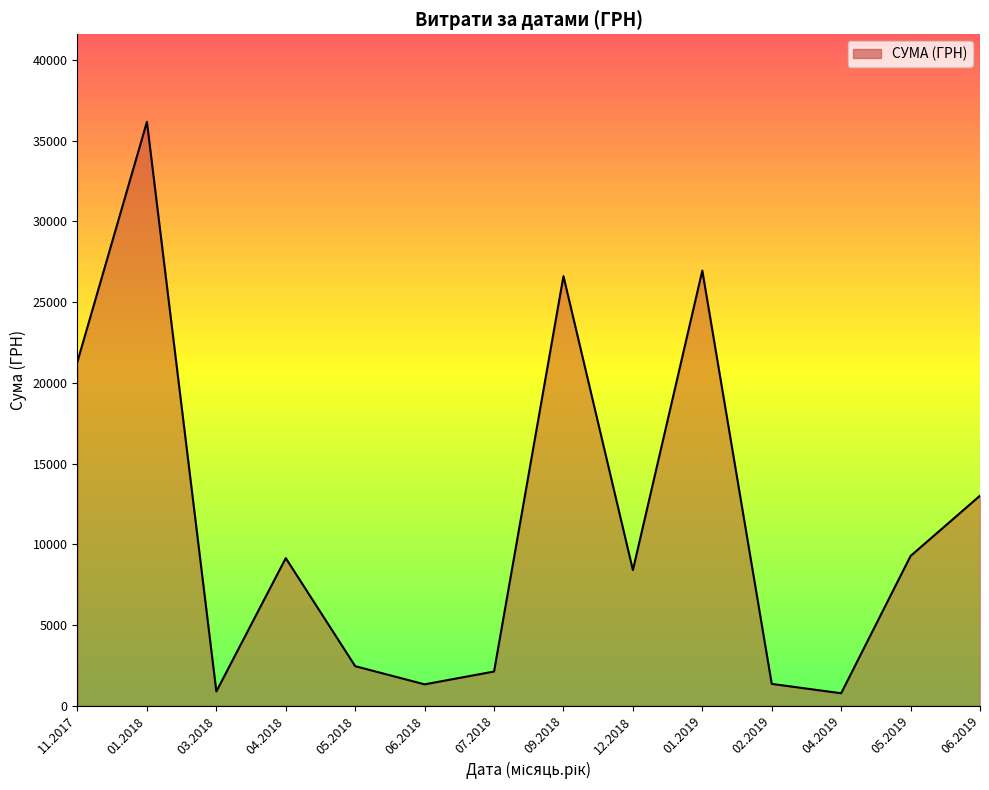

Is it true that the value at 06.2018 is 1320.0?

True